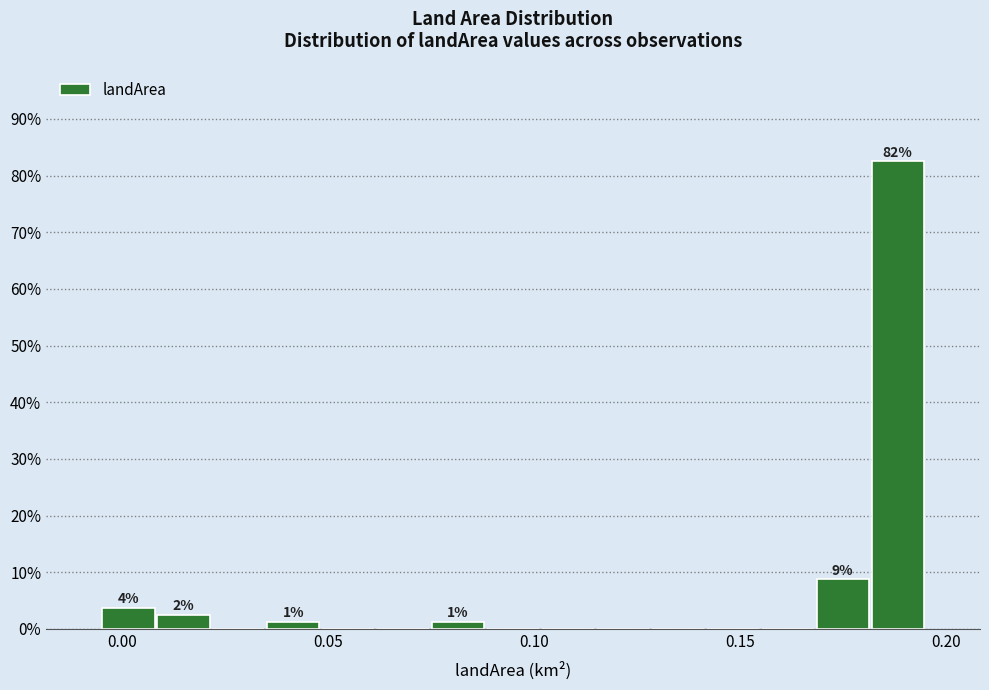

Read against the x-axis, roughly where is the centre of the tallest bar?

0.190